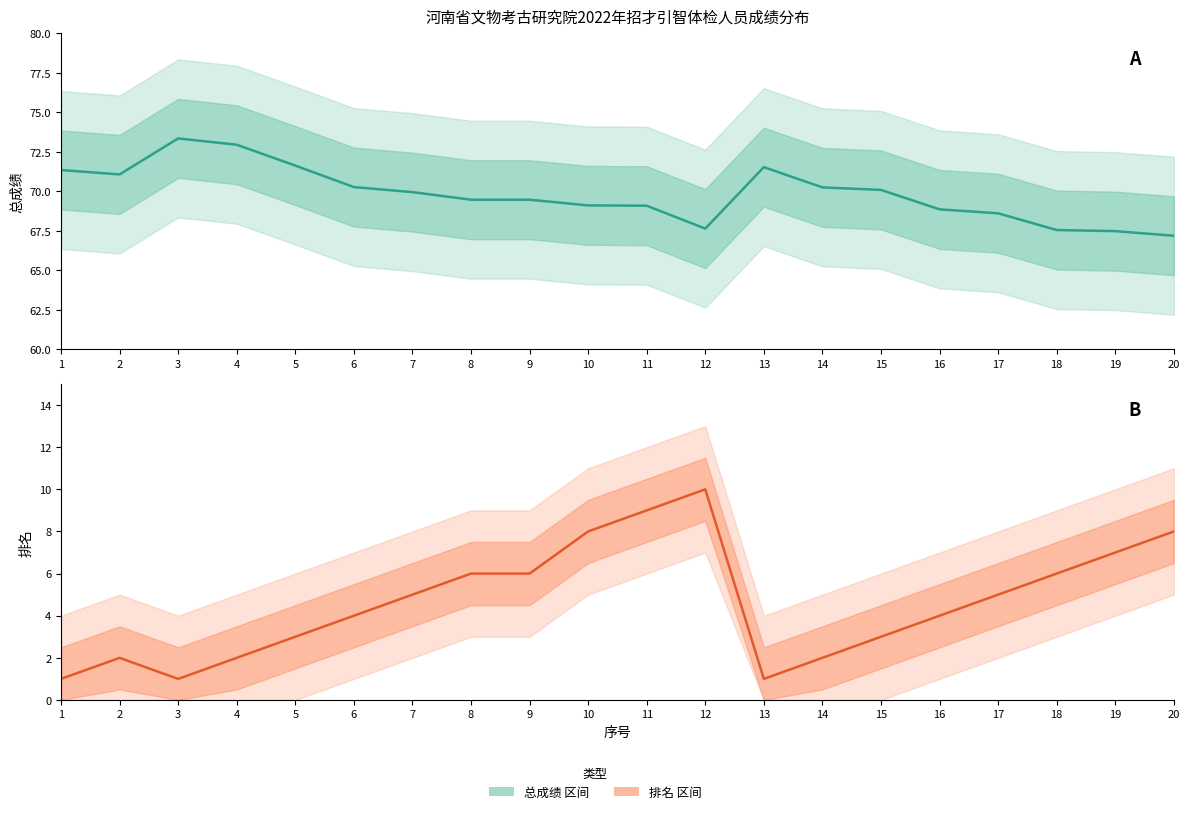

Which series changed the most between 11 and 20?

总成绩